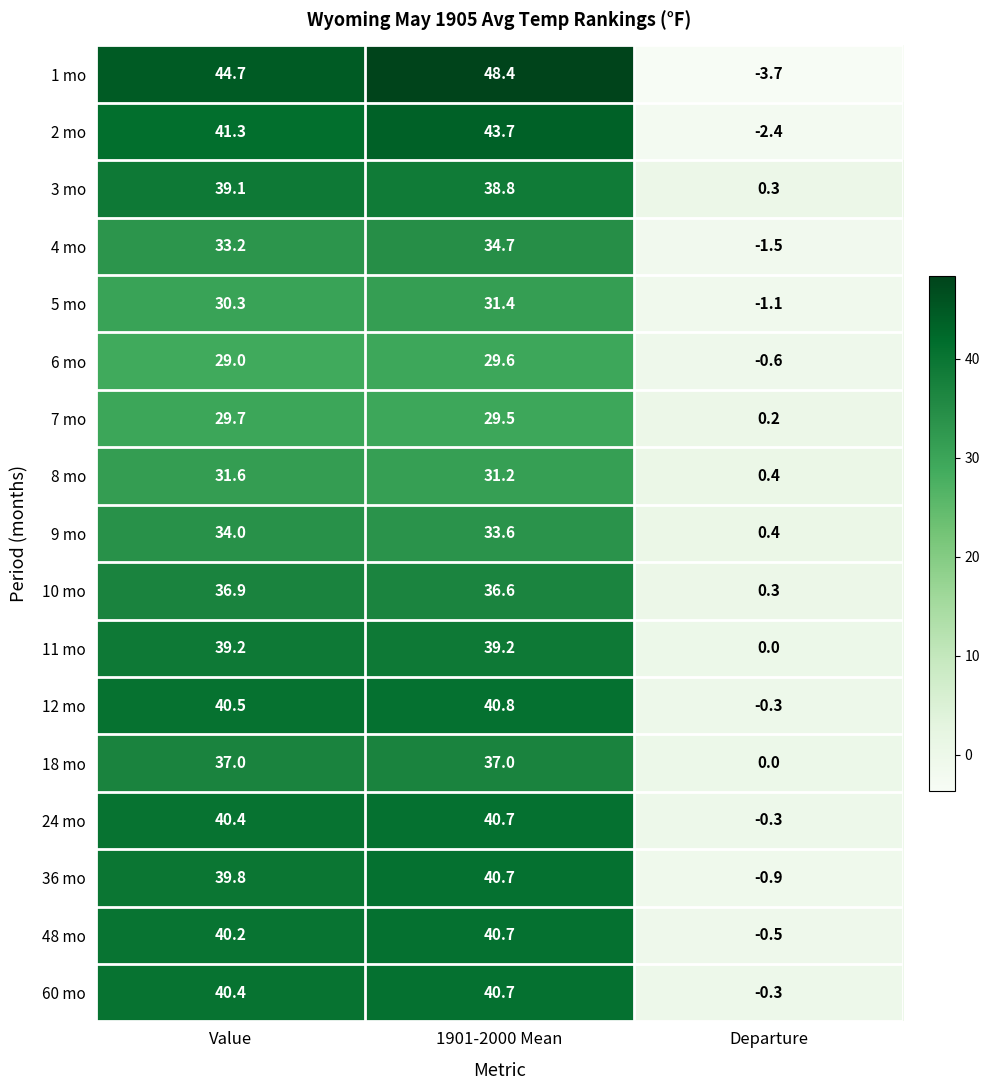

The 1 mo series shows -6.3 at Departure. True or false?

False